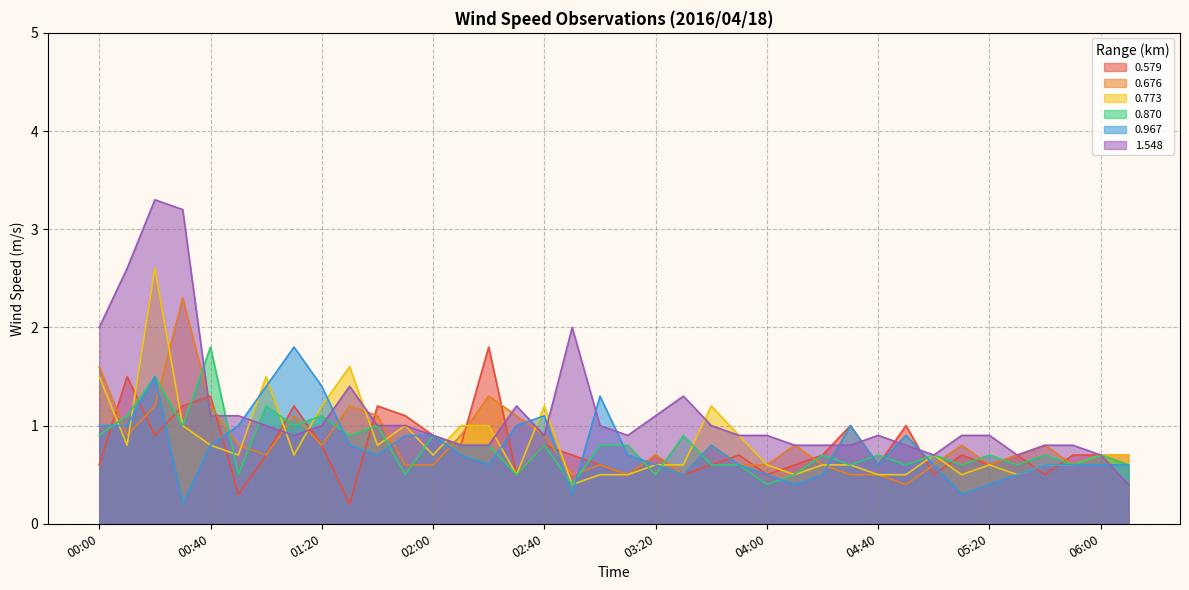

What is the average value of the 0.870 series?

0.8